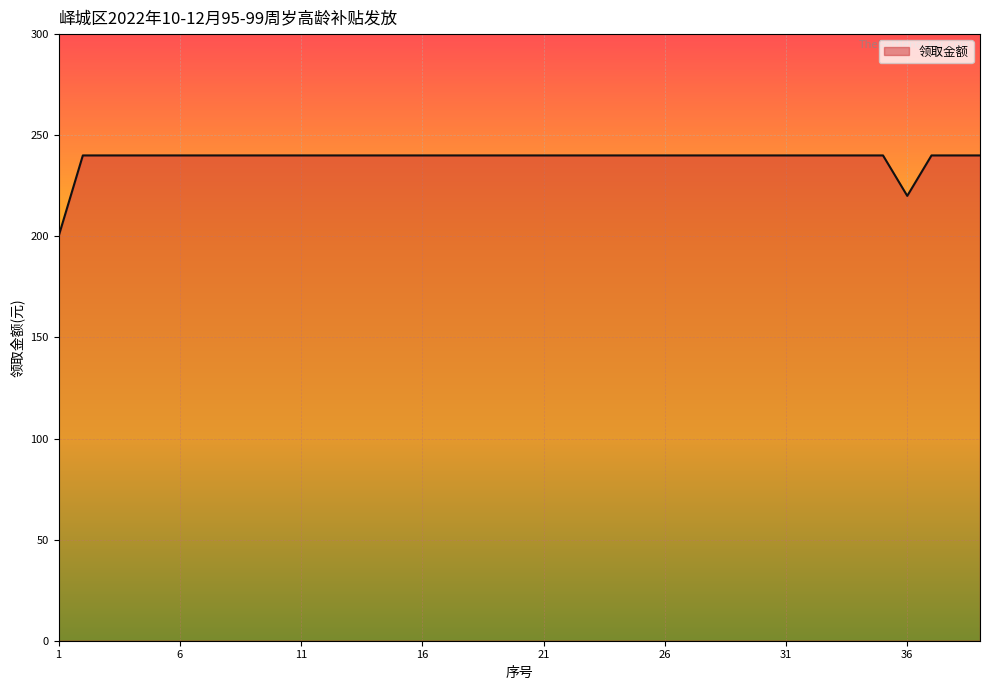

What is the greatest value displayed?

240